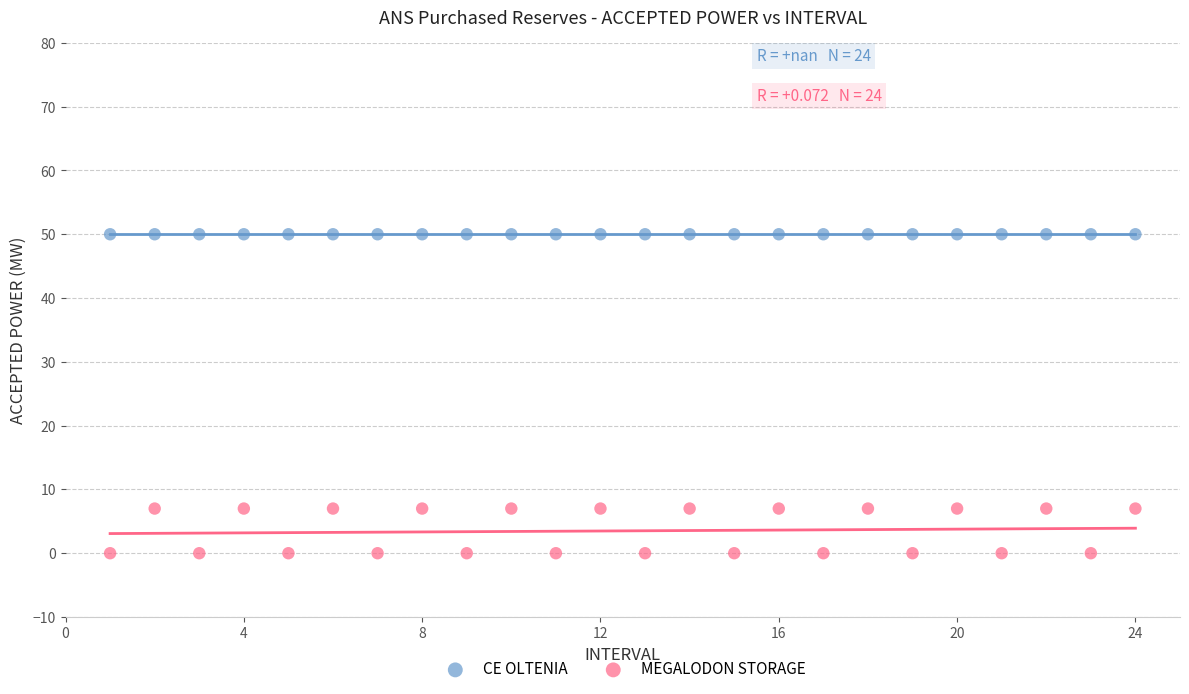

Which series contains the highest Y value?

CE OLTENIA